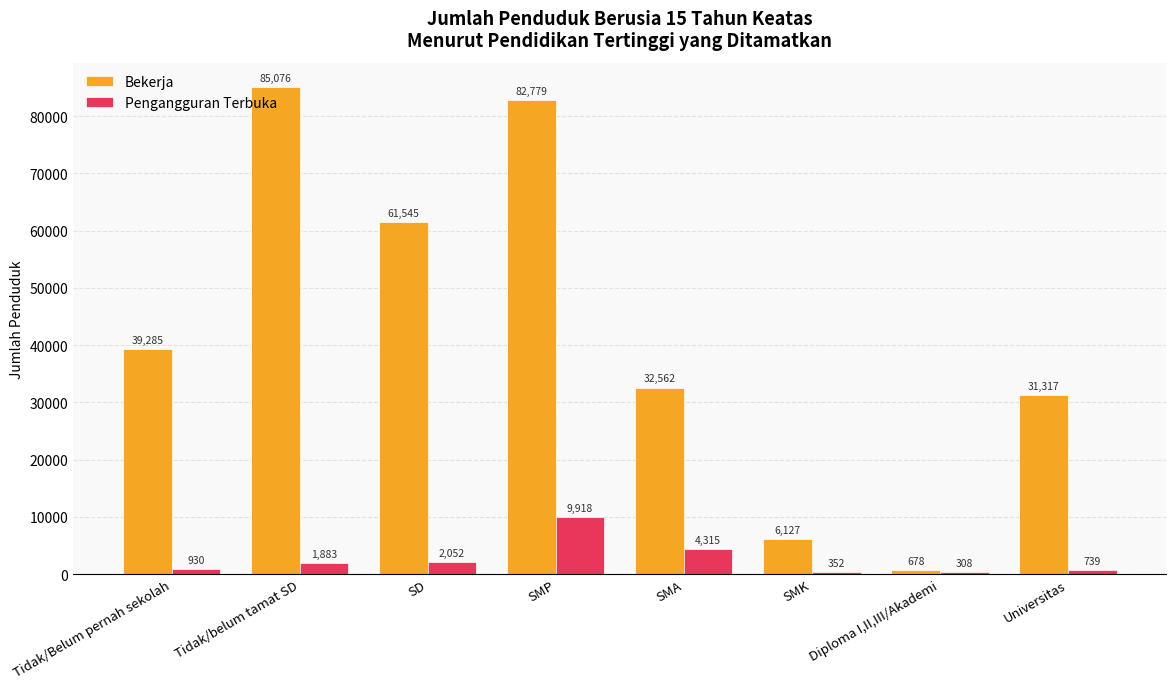

At which label is Bekerja closest to 42877?

Tidak/Belum pernah sekolah